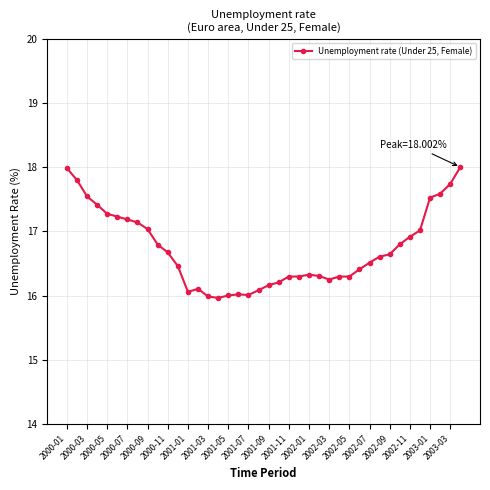

Count the number of data series in this chart.

1